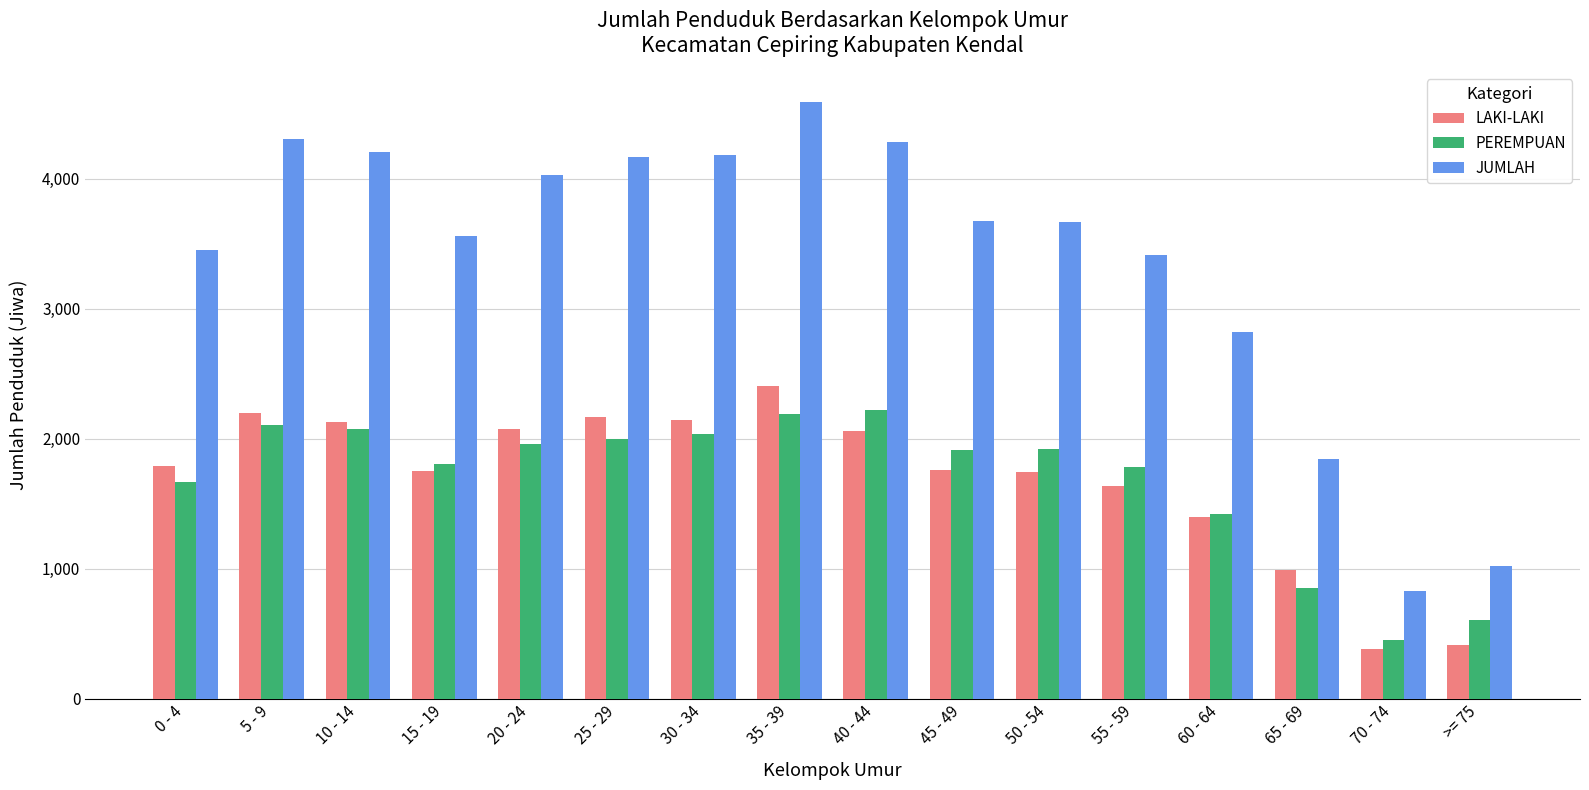

True or false: PEREMPUAN has a value of 1807 at 15 - 19.

True